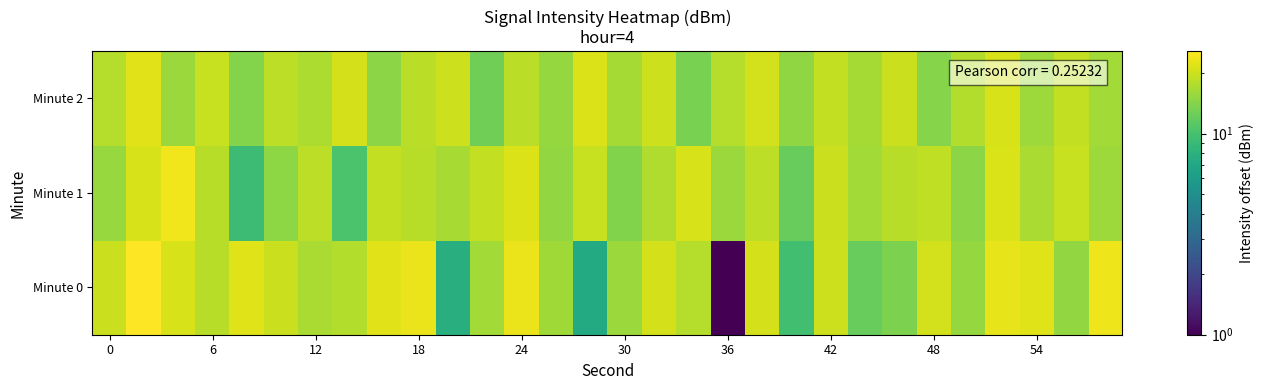

Count the number of categories in the chart.

30